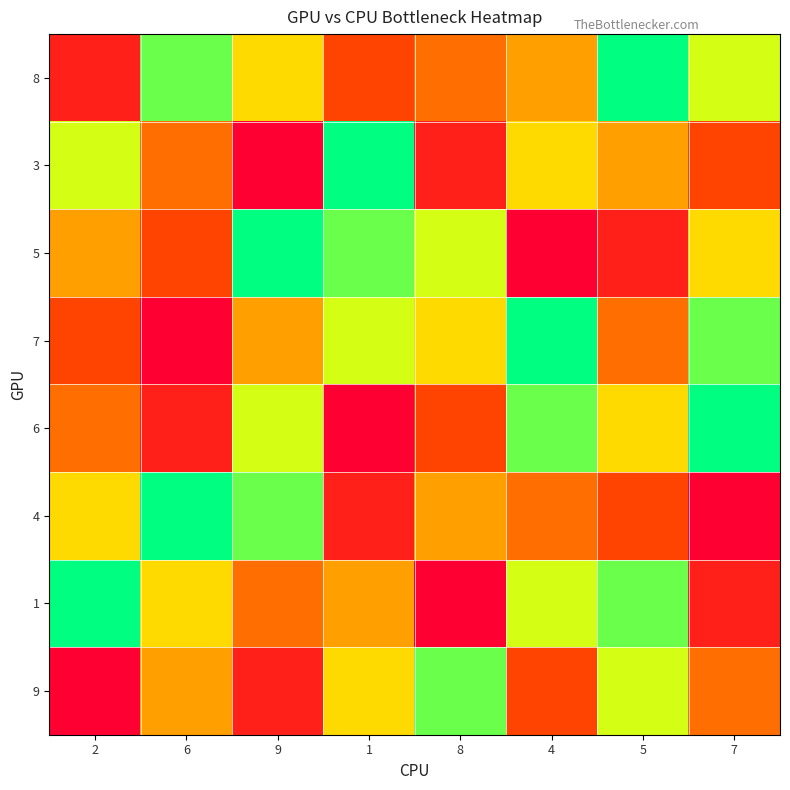

At which category does the chart reach its minimum across all series?

5